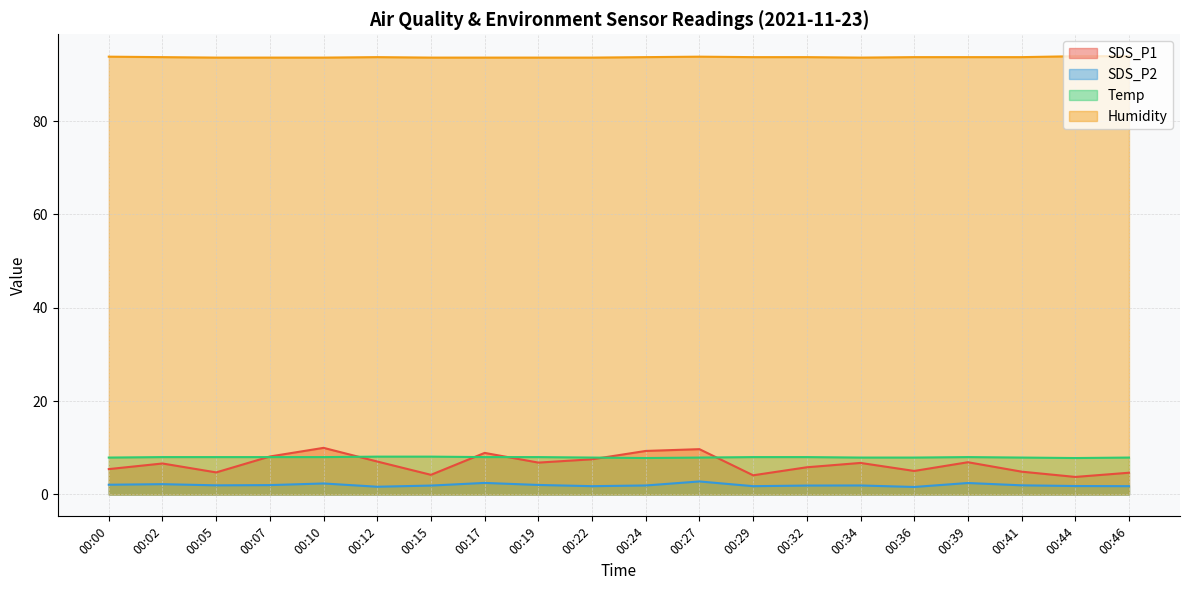

Rank the series by their maximum value, from highest to lowest.

Humidity, SDS_P1, Temp, SDS_P2